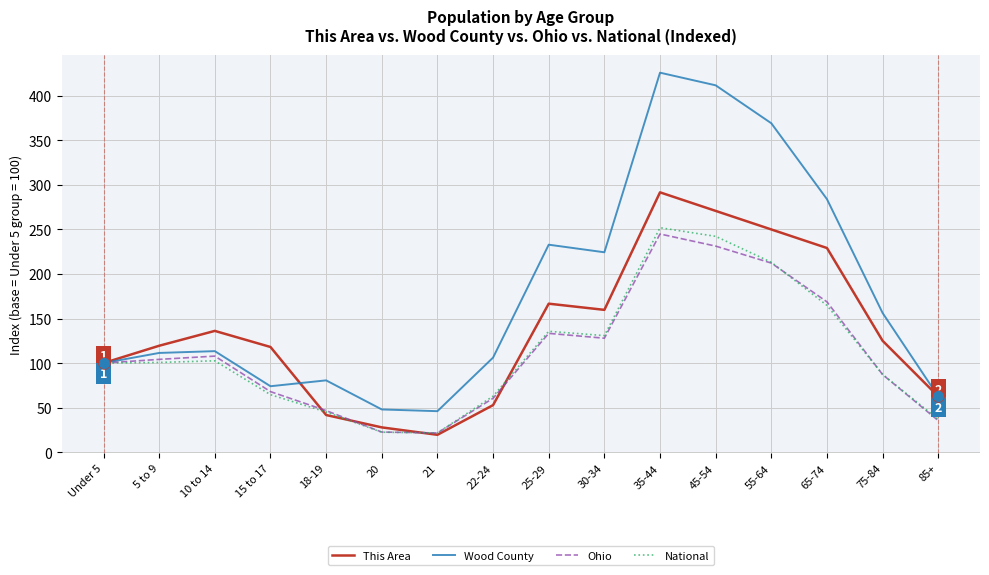

What position from the right is 35-44?

6